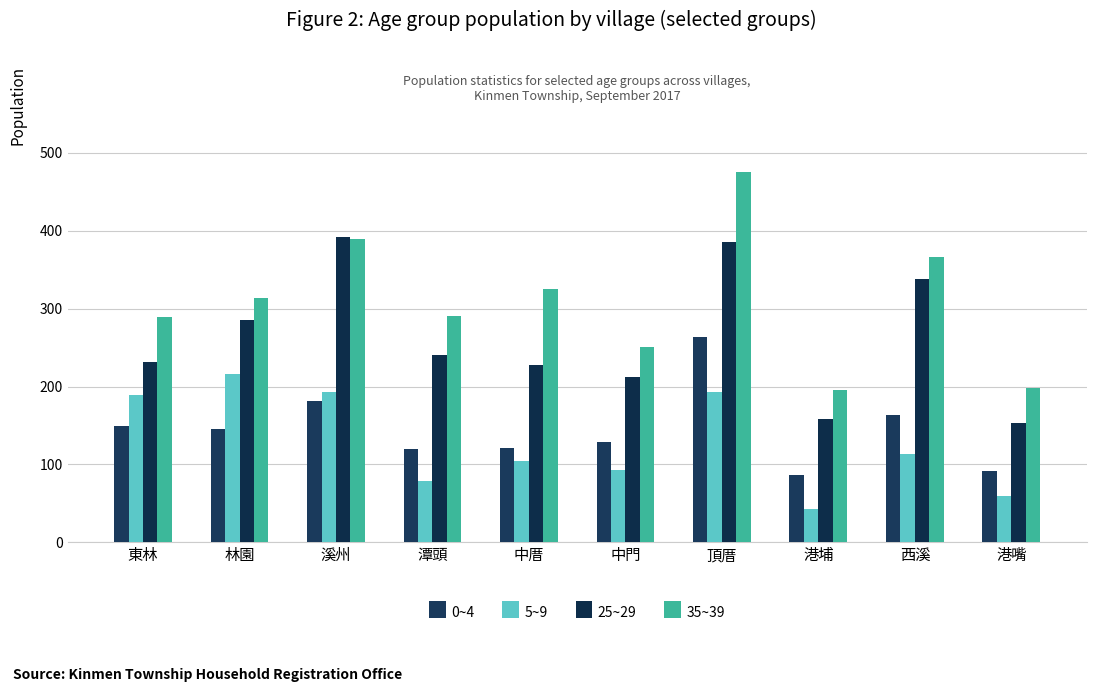

The 0~4 series shows 45 at 林園. True or false?

False